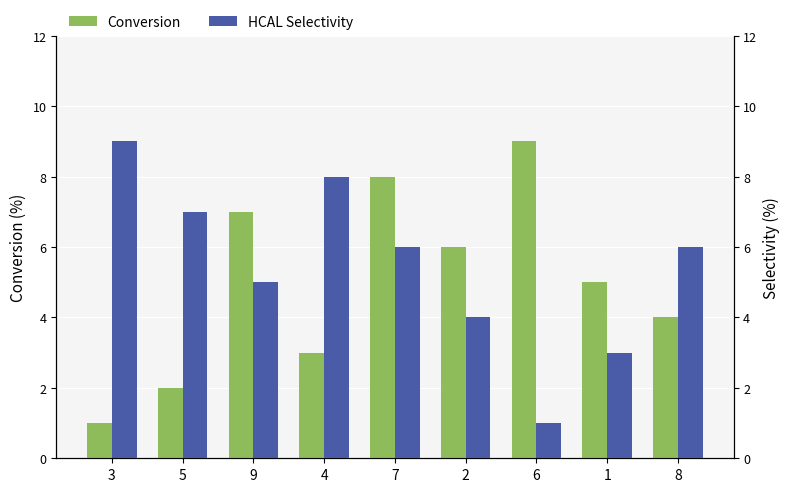

At which label does HCAL Selectivity first exceed 6?

3